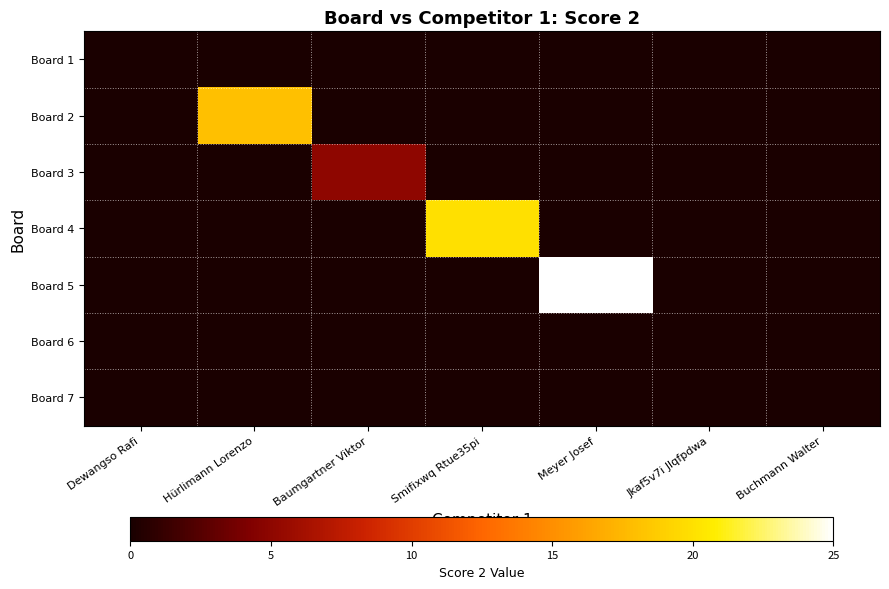

At which category is the sum across all series the highest?

Meyer Josef